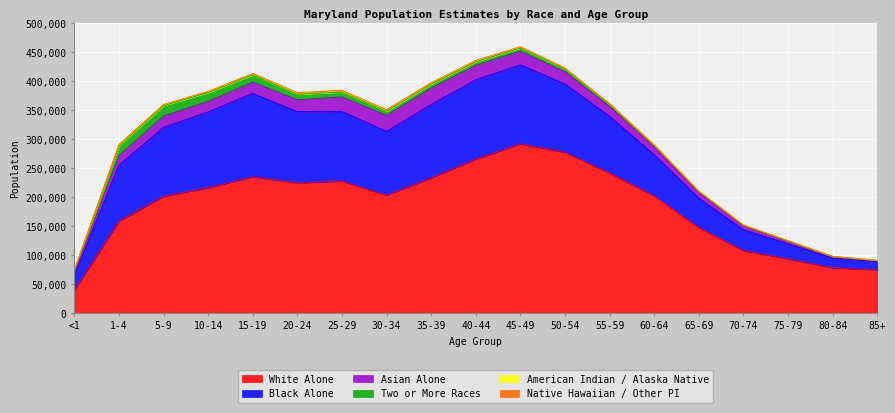

How many distinct data groups are displayed?

6